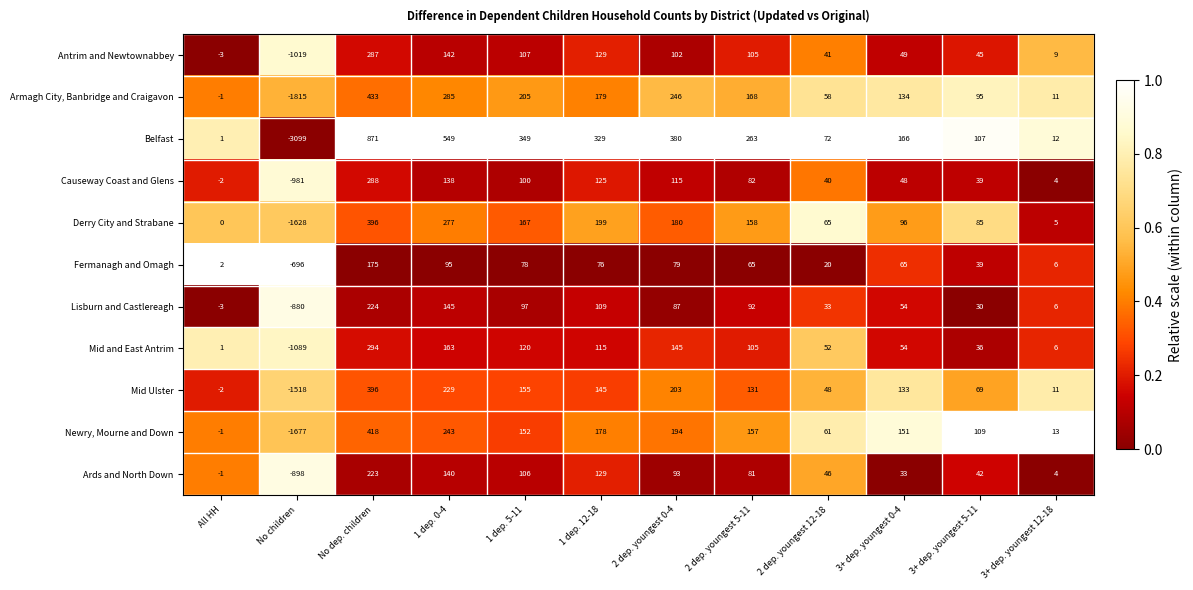

At which label does Fermanagh and Omagh first exceed 65?

No dep. children